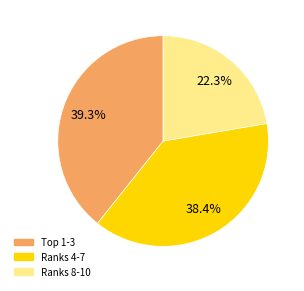

Is there any slice that represents more than half of the pie?

No